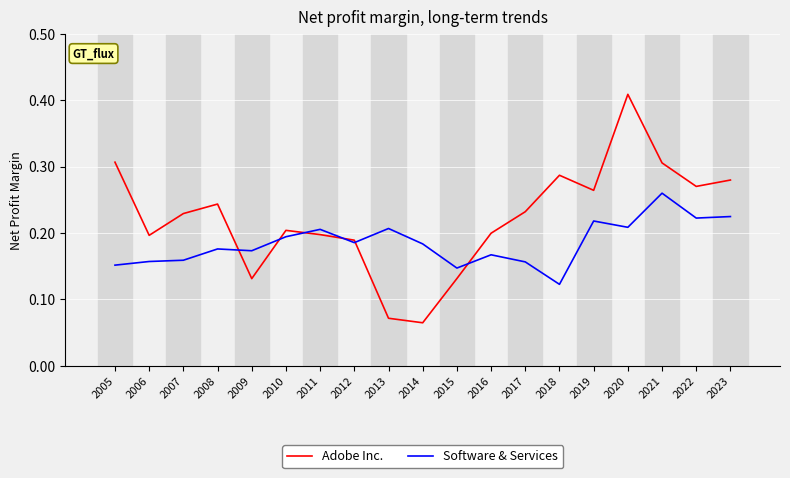

Which series ends up on top after the final intersection of Software & Services and Adobe Inc.?

Adobe Inc.